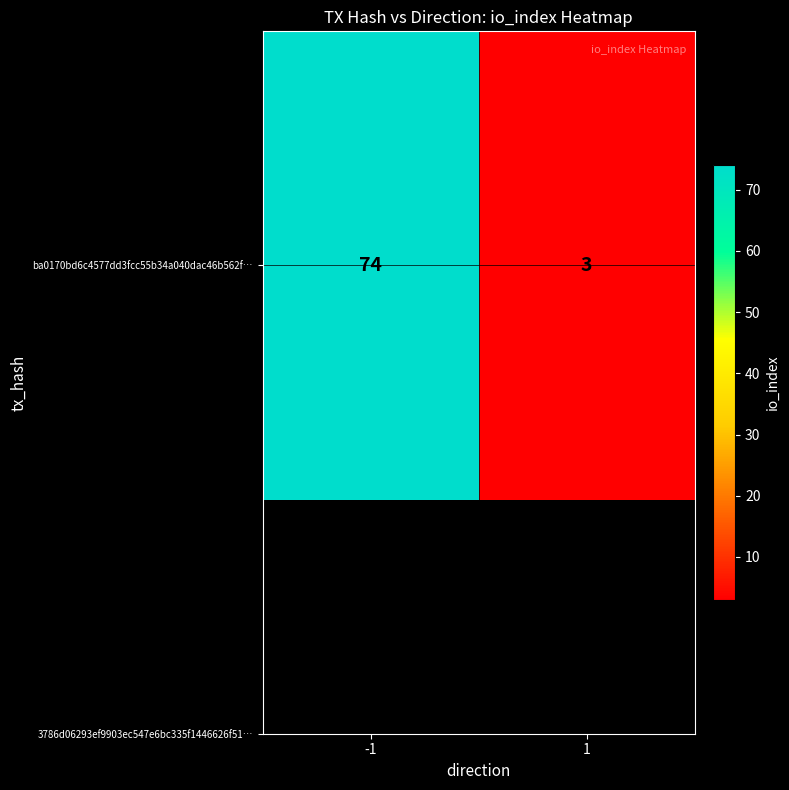

What is the difference between the maximum and minimum values?

71